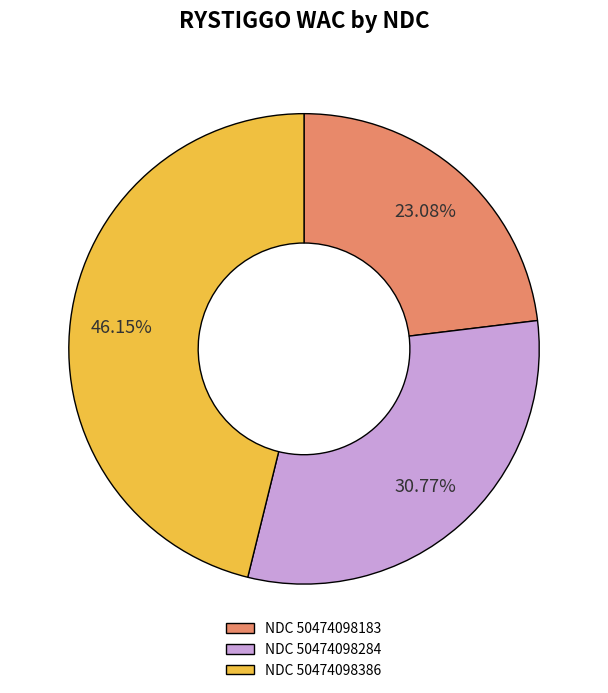

Do NDC 50474098386 and NDC 50474098284 together represent more than half of the pie?

Yes